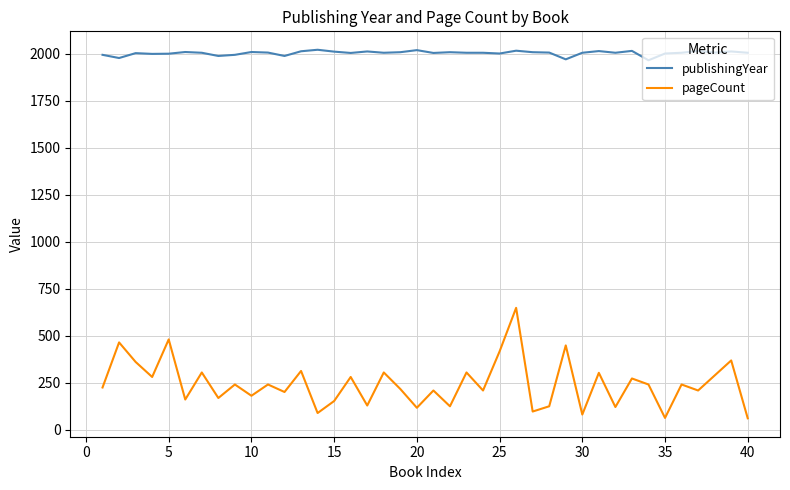

How many categories are shown in the chart?

40